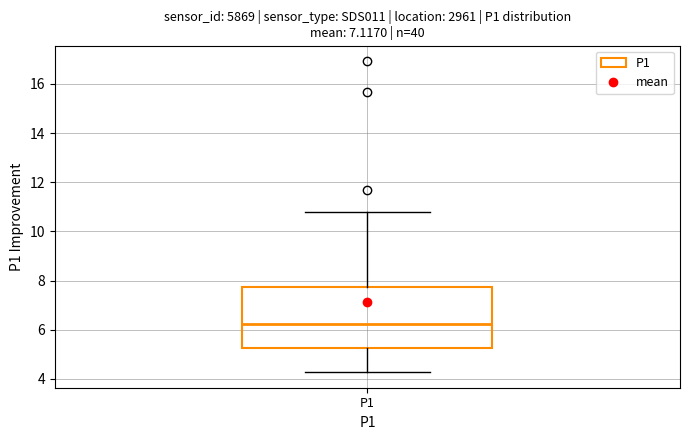

Read this box plot against the y-axis: the position of the median line, the range covered by the box, and the ends of both whiskers. The values are not printed on the chart, so give them approximately, as read against the axis.

median 6.2, box 5.2 to 7.8, whiskers 4.2 to 10.8